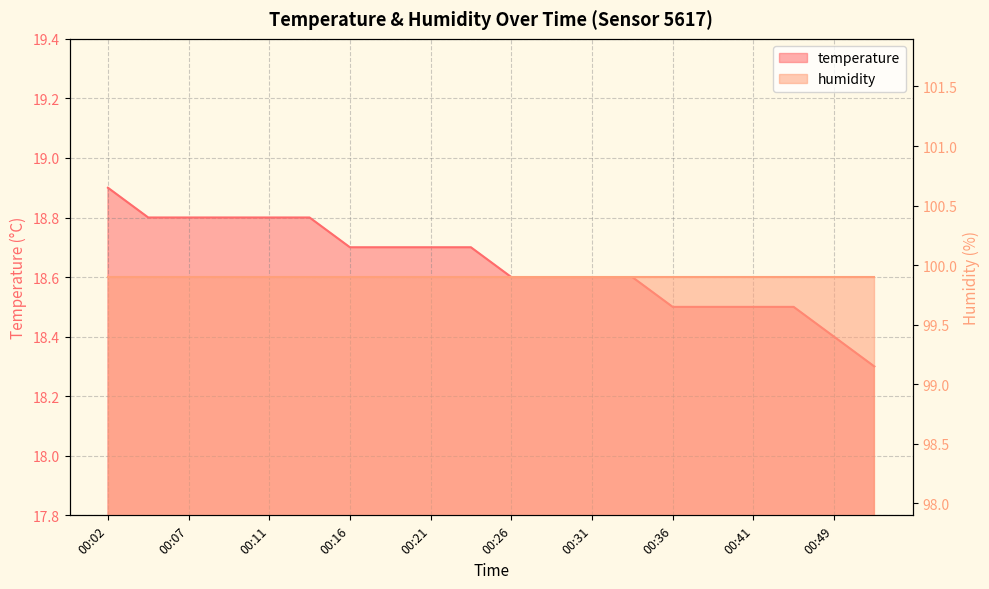

Is it true that the value at 00:41 is 18.5?

True